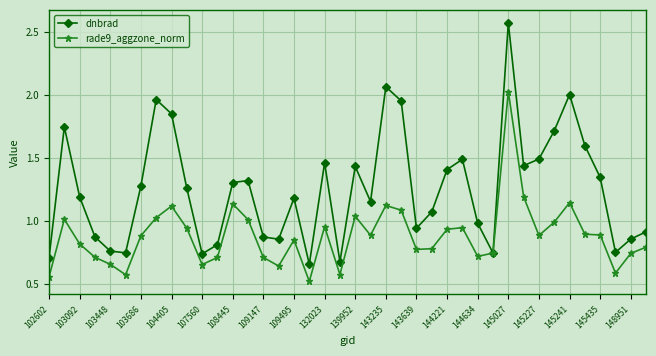

Which series has the largest range (max minus min)?

dnbrad